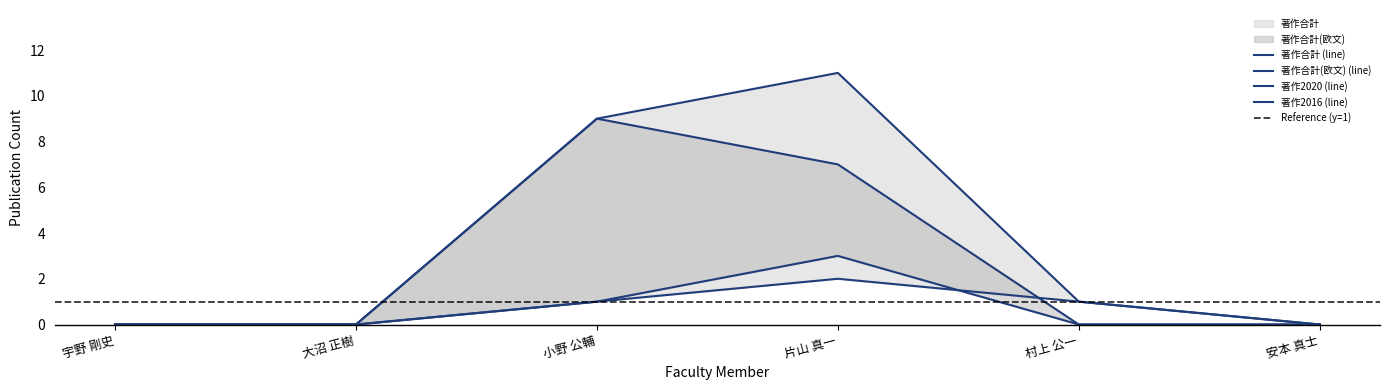

Which series has the largest total across all categories?

著作合計